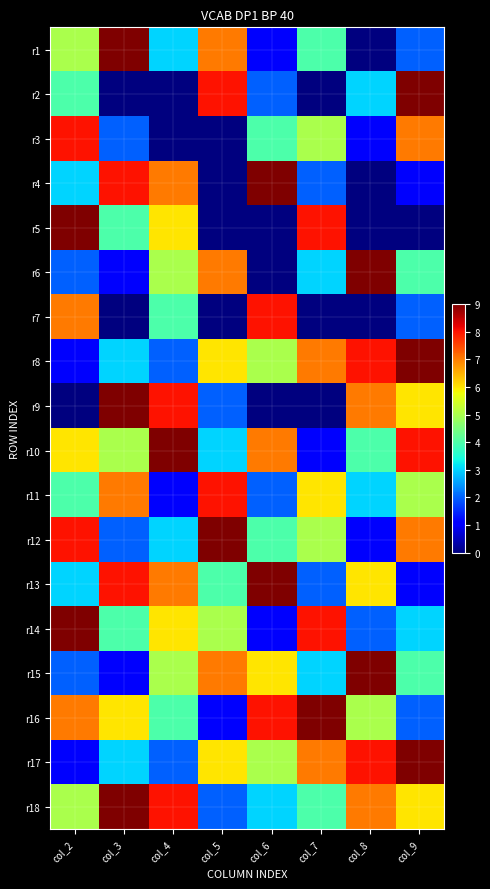

Which has a higher value, col_9 or col_8?

col_9